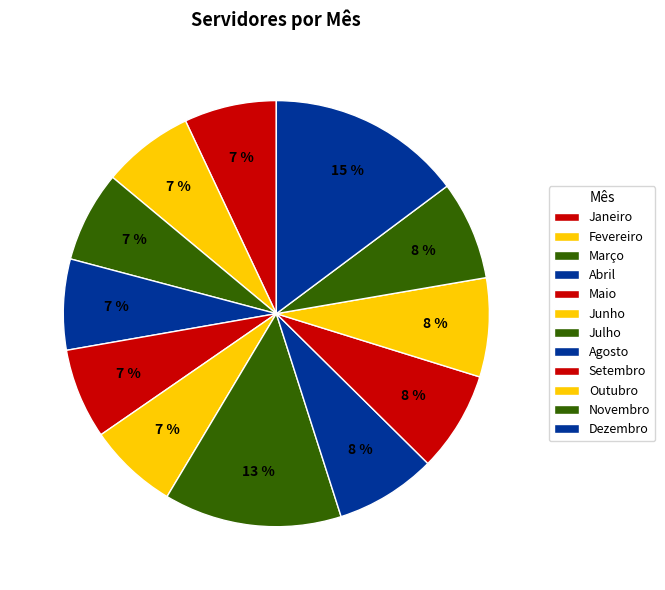

Rank the categories by value from lowest to highest.

Junho, Maio, Abril, Março, Fevereiro, Janeiro, Outubro, Novembro, Setembro, Agosto, Julho, Dezembro